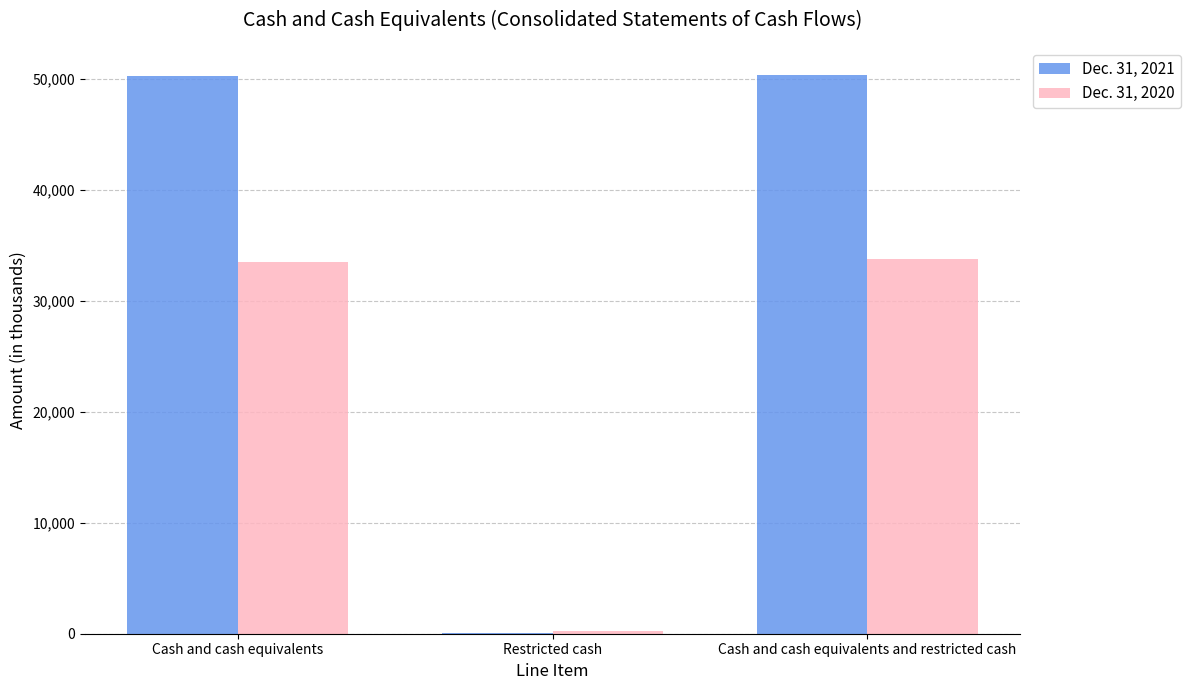

Which series has the largest total across all categories?

Dec. 31, 2021